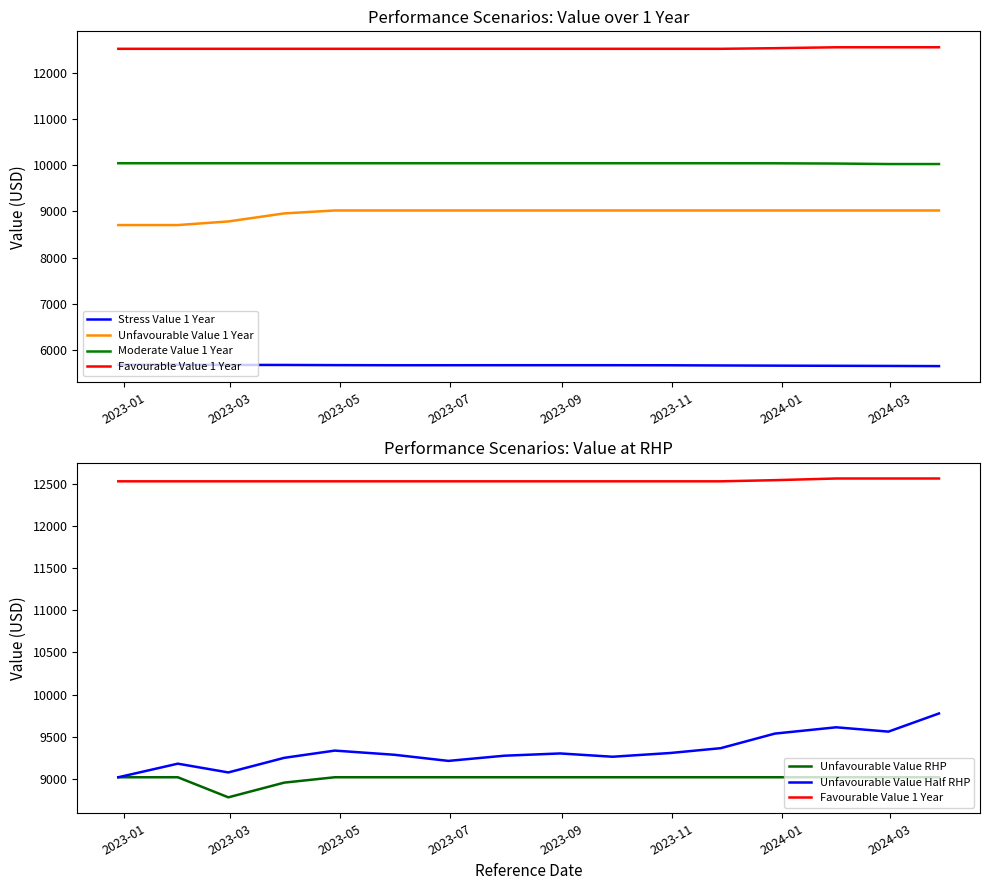

Which category has the highest value in the Stress Value 1 Year series?

2023-01